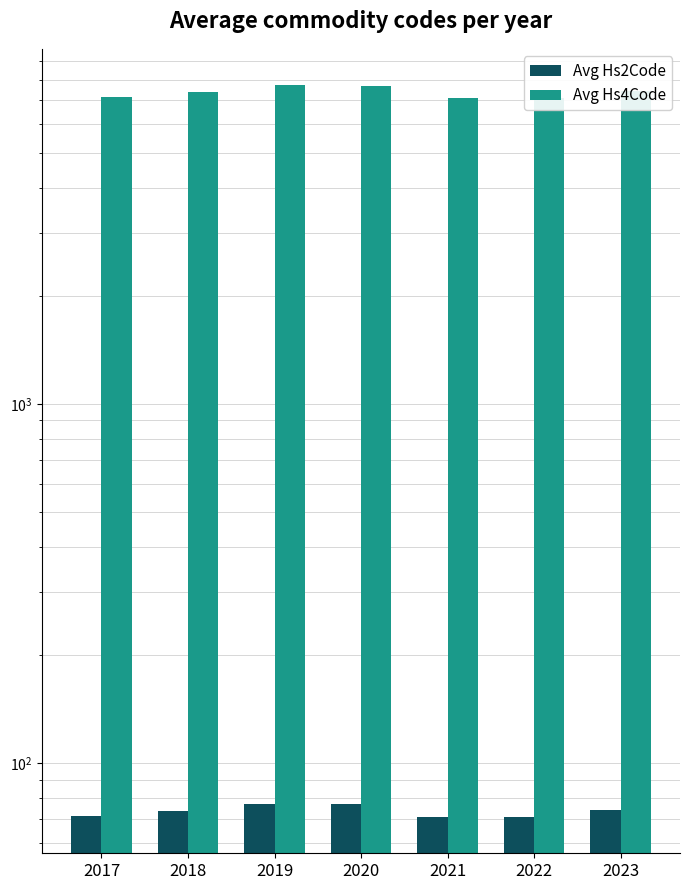

Is it true that Avg Hs4Code equals 12067.1 at 2021?

False